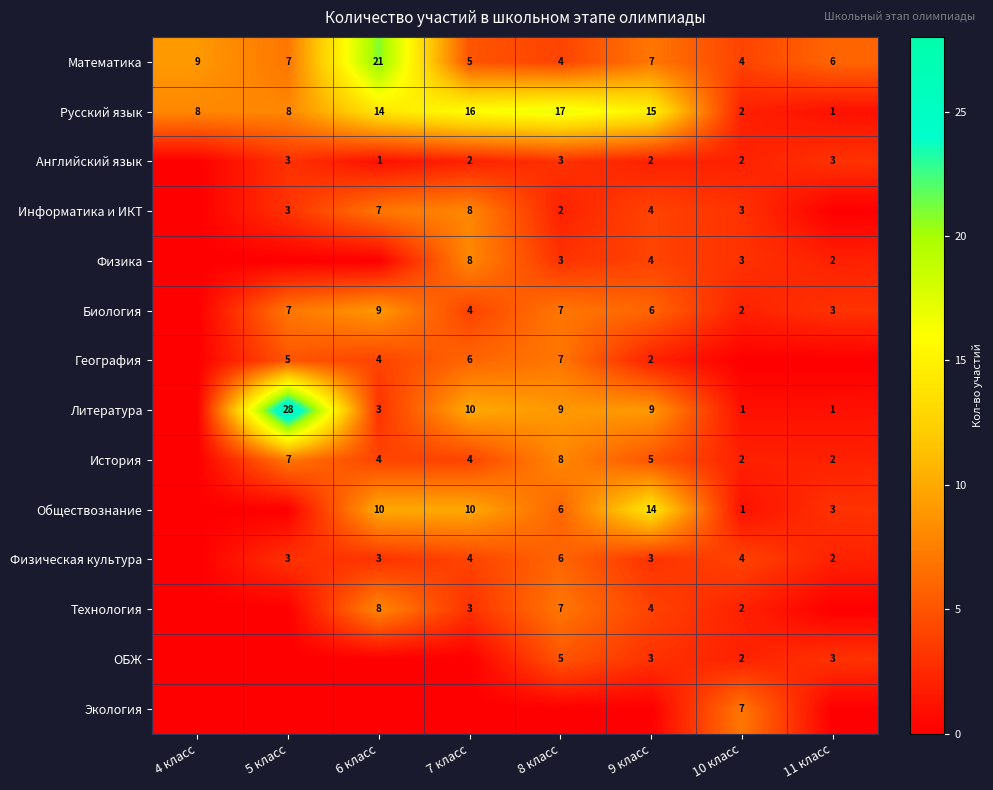

What is the sum of the Обществознание values at 9 класс and 8 класс?

20